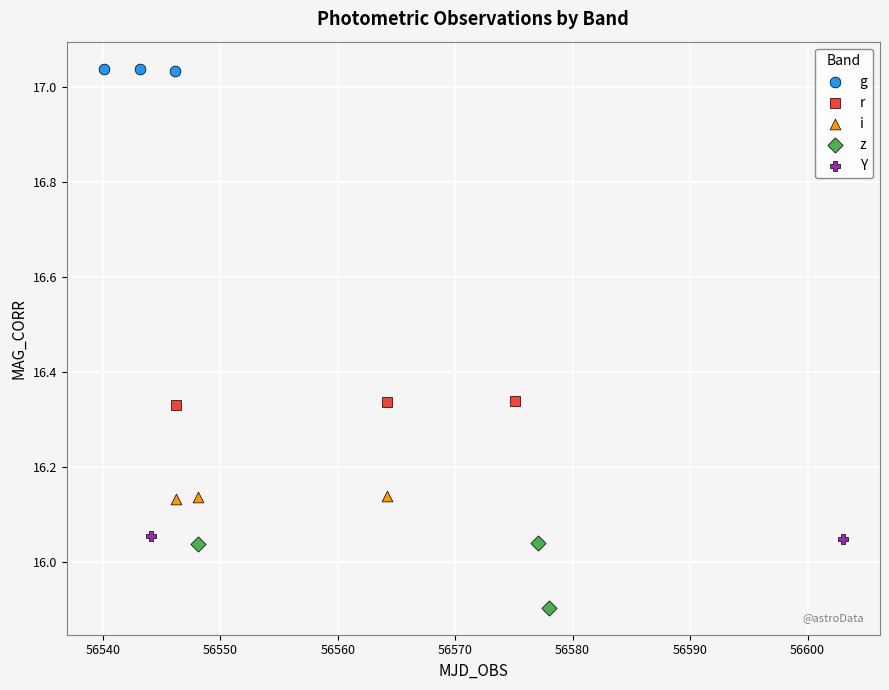

Which series contains the highest Y value?

g